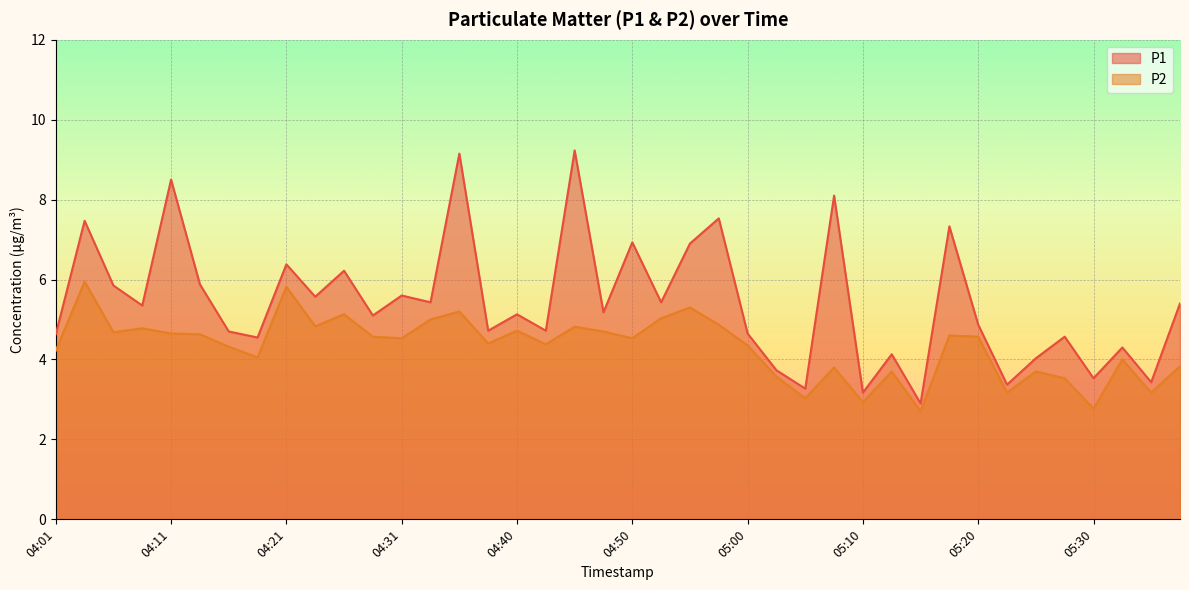

True or false: P2 and P1 intersect in this chart.

False